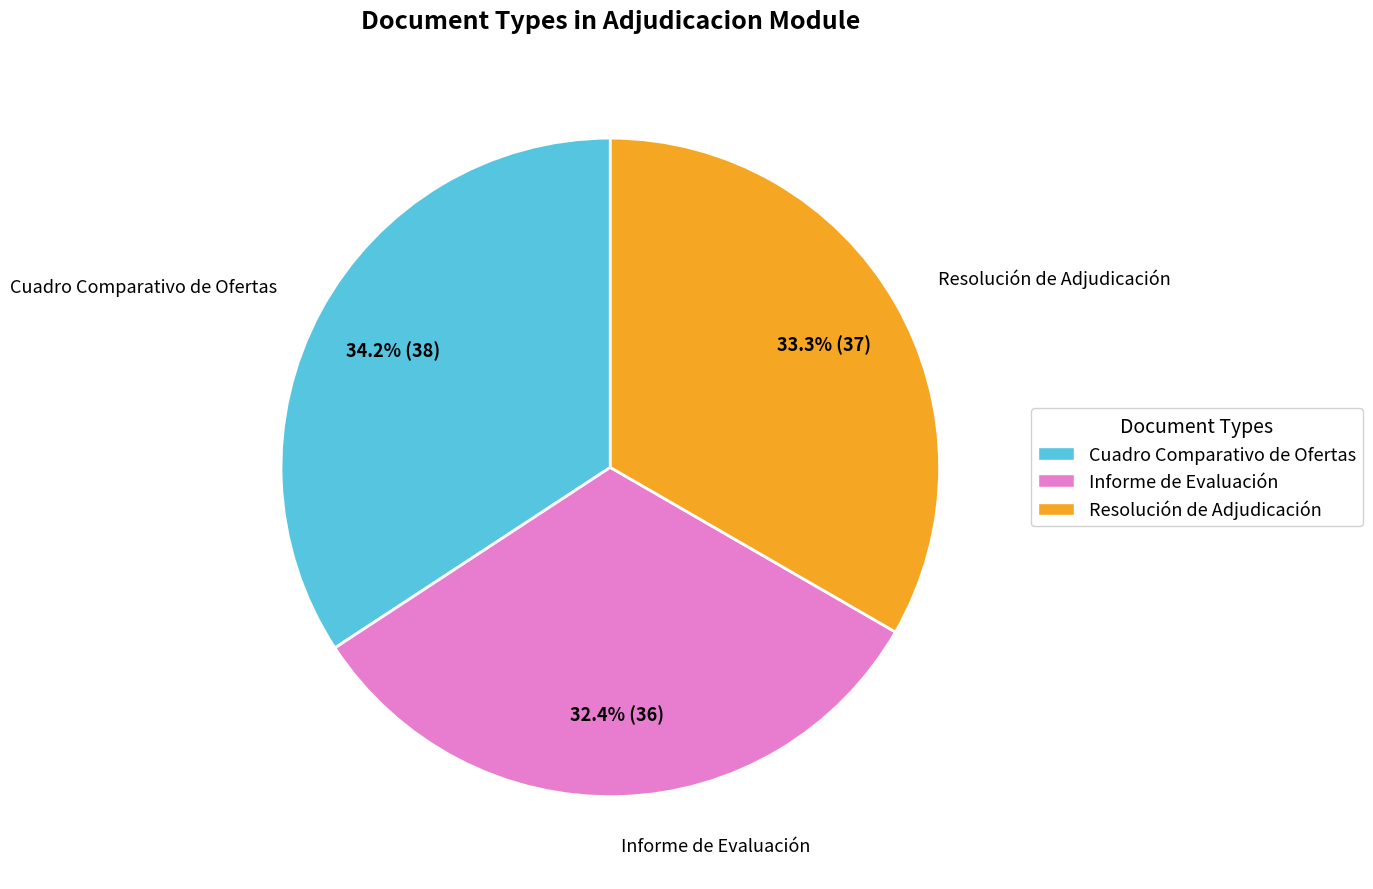

The Resolución de Adjudicación slice represents 33% of the pie. True or false?

True